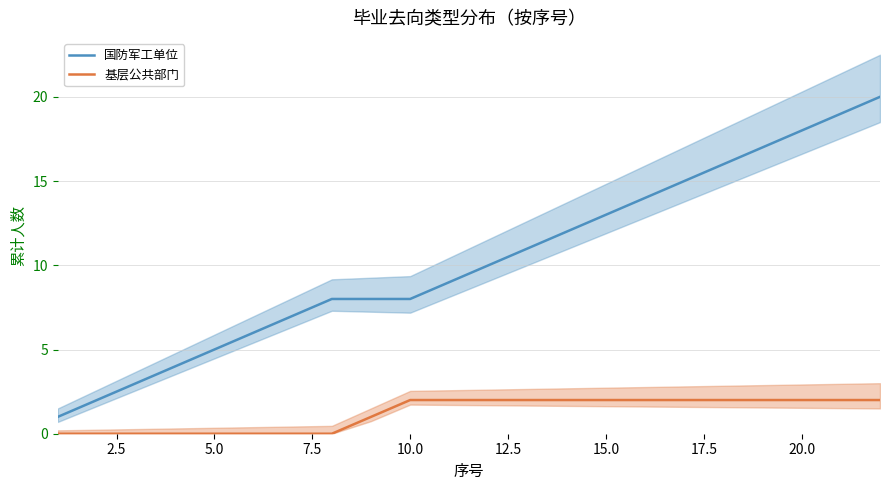

How many lines are shown in the chart?

2